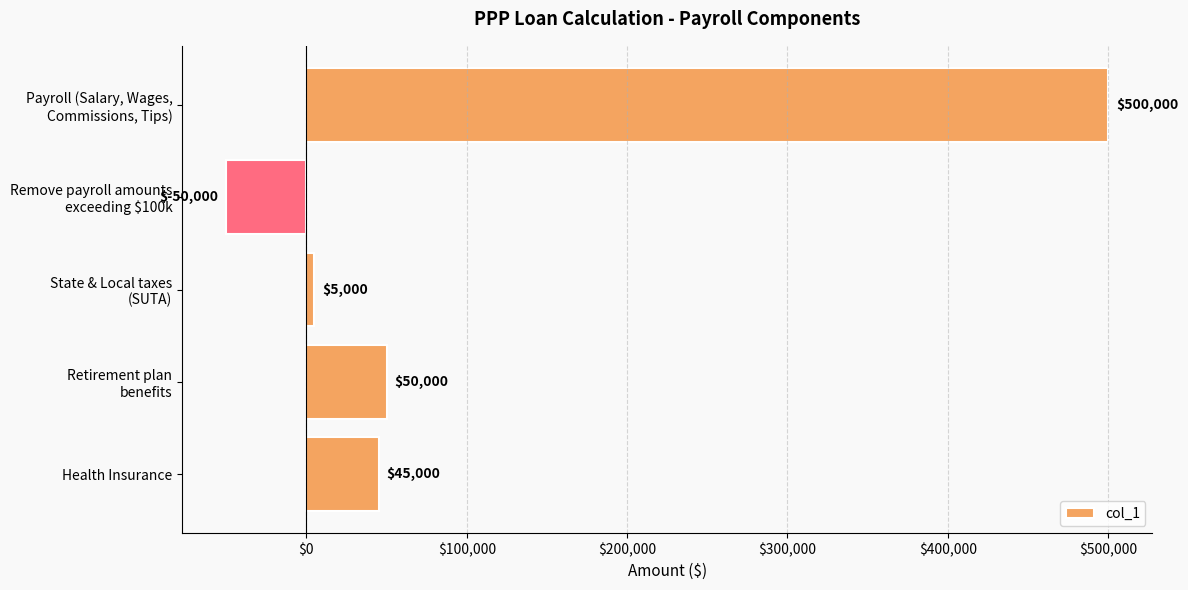

Are the bars horizontal?

Yes